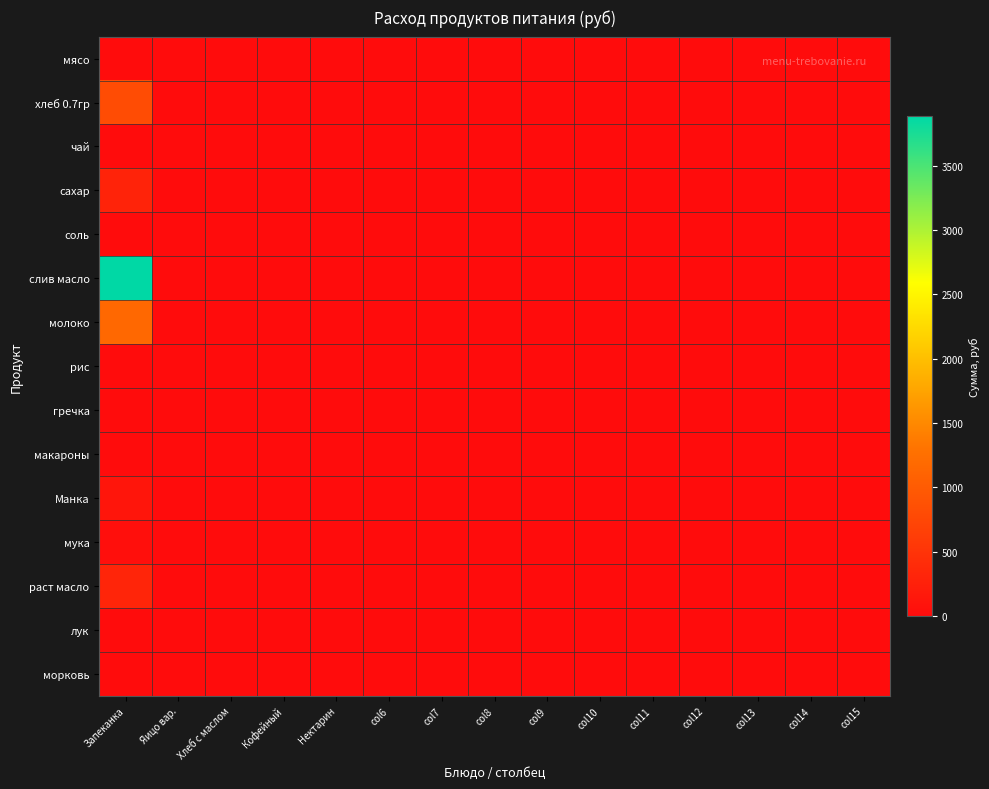

How many distinct data groups are displayed?

15